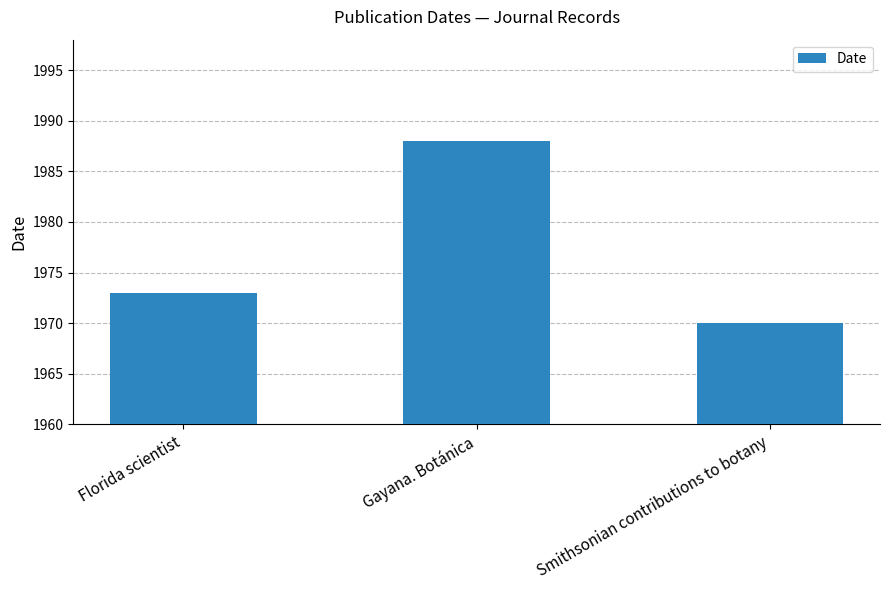

What is the ratio of the value at Florida scientist to the value at Smithsonian contributions to botany?

1.0